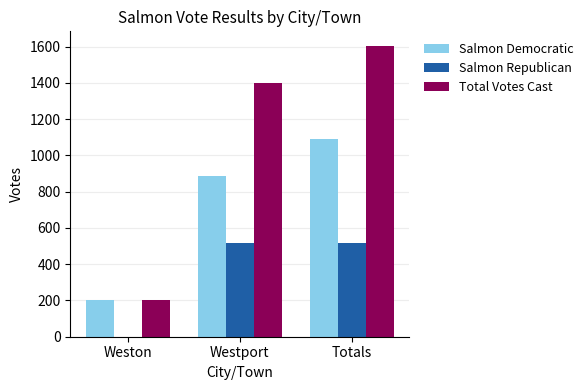

How many categories are shown in the chart?

3